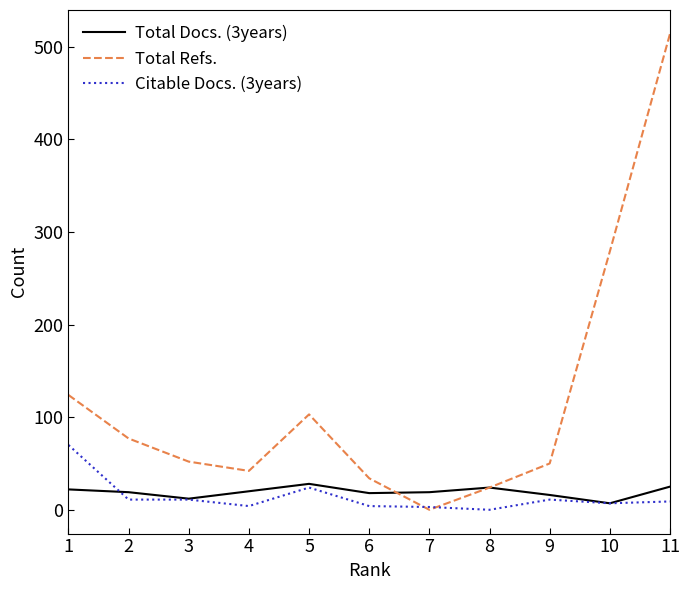

What is the maximum value for Total Refs.?

514